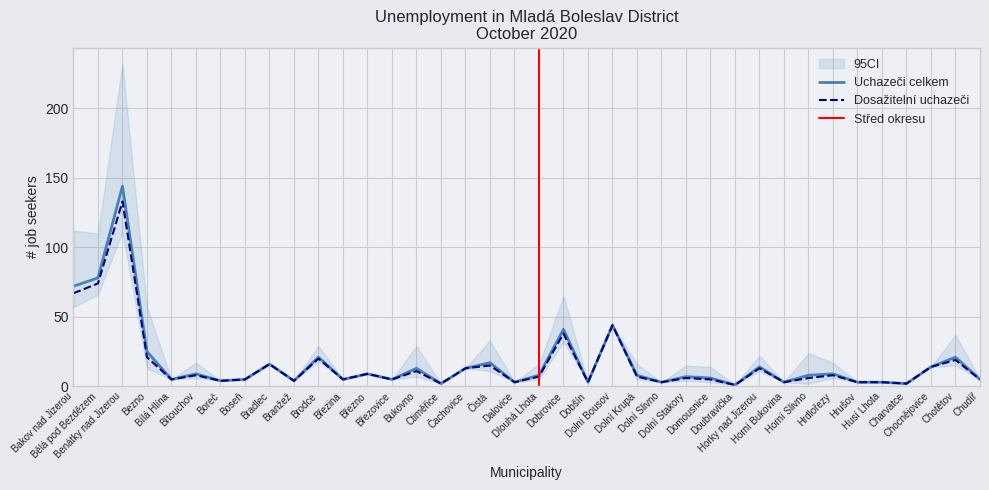

Reading left to right, what are all the values shown in this chart?

Uchazeči celkem: 72	78	144	25	5	9	4	5	16	4	21	5	9	5	13	2	13	17	3	8	41	3	44	8	3	7	6	1	14	3	8	9	3	3	2	14	21	5
Dosažitelní uchazeči: 67	74	133	21	5	8	4	5	16	4	20	5	9	5	11	2	13	15	3	7	38	3	44	7	3	6	5	1	13	3	6	8	3	3	2	14	19	5